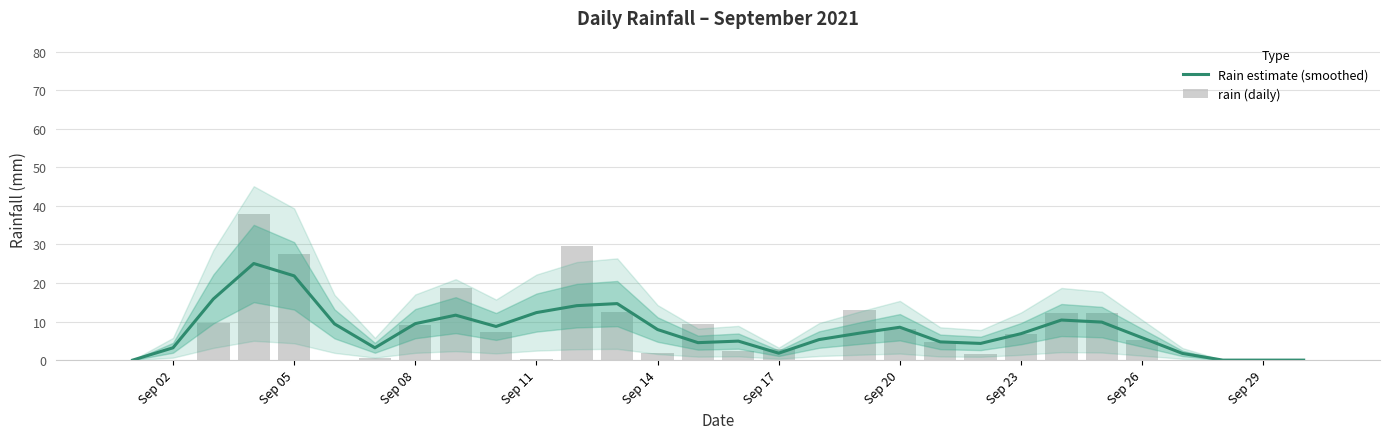

Is it true that Rain estimate (smoothed) equals 6.9 at Sep 23?

True